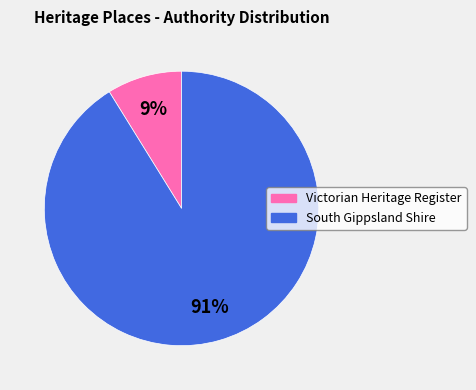

To the nearest percent, what is the average slice percentage?

50%